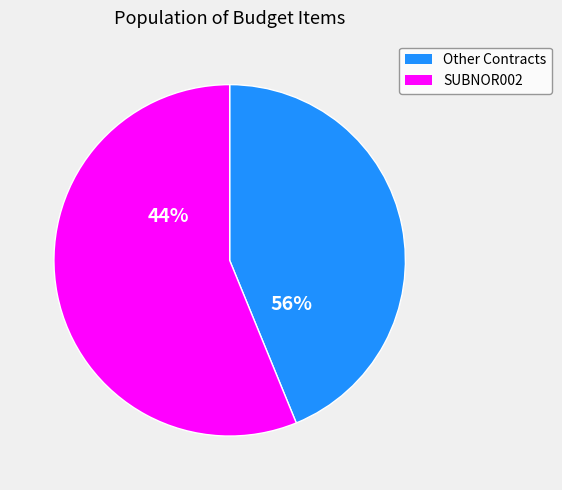

What is the largest slice in the pie chart?

SUBNOR002